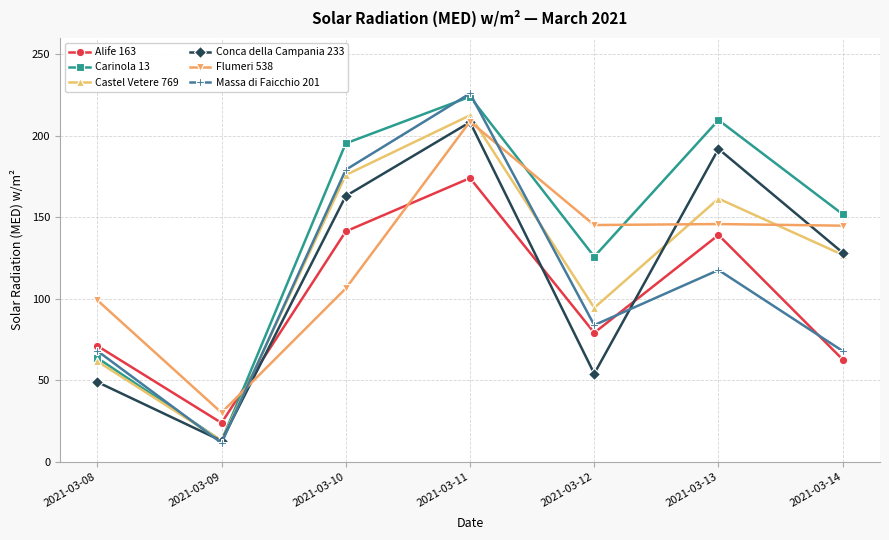

What is the average value of the Castel Vetere 769 series?

120.8